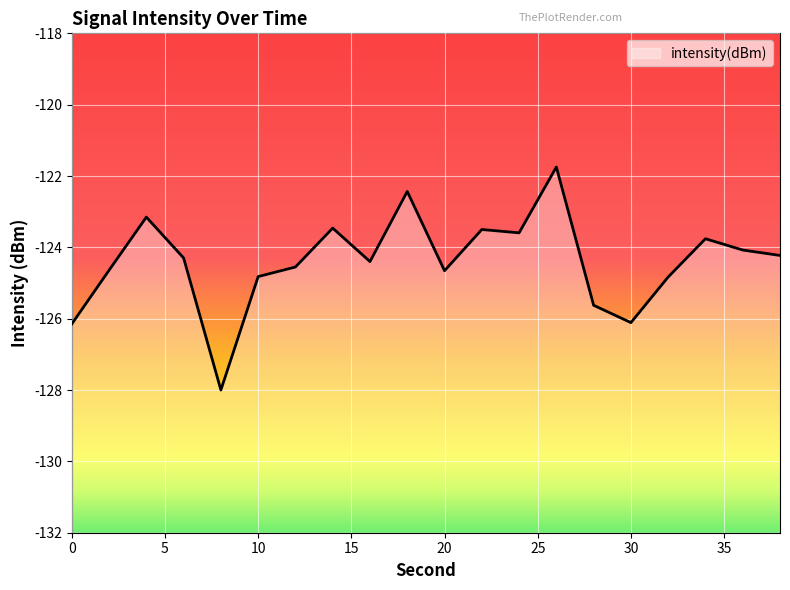

How many points are lower than both their immediate neighbors (excluding endpoints)?

5